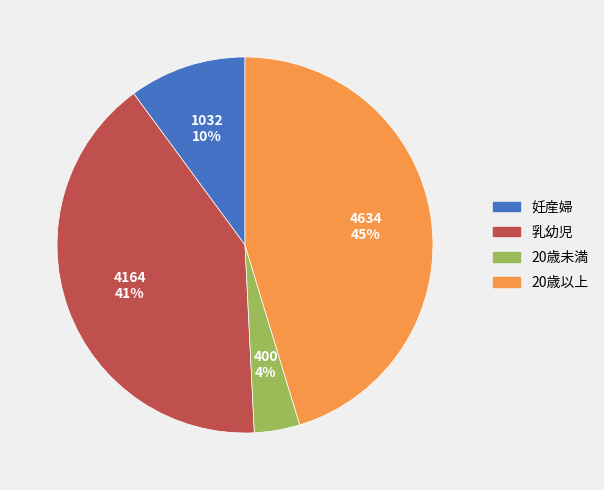

Is it true that 20歳以上 is 45% of the pie?

True